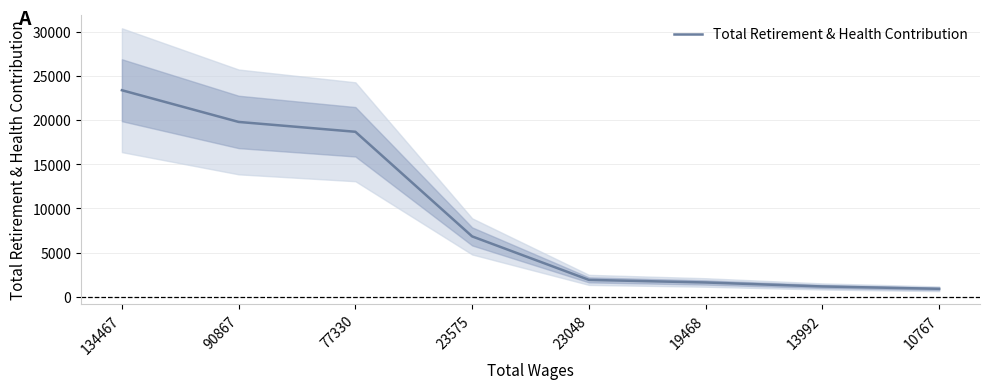

What is the sum of the values at 10767 and 13992?

2042